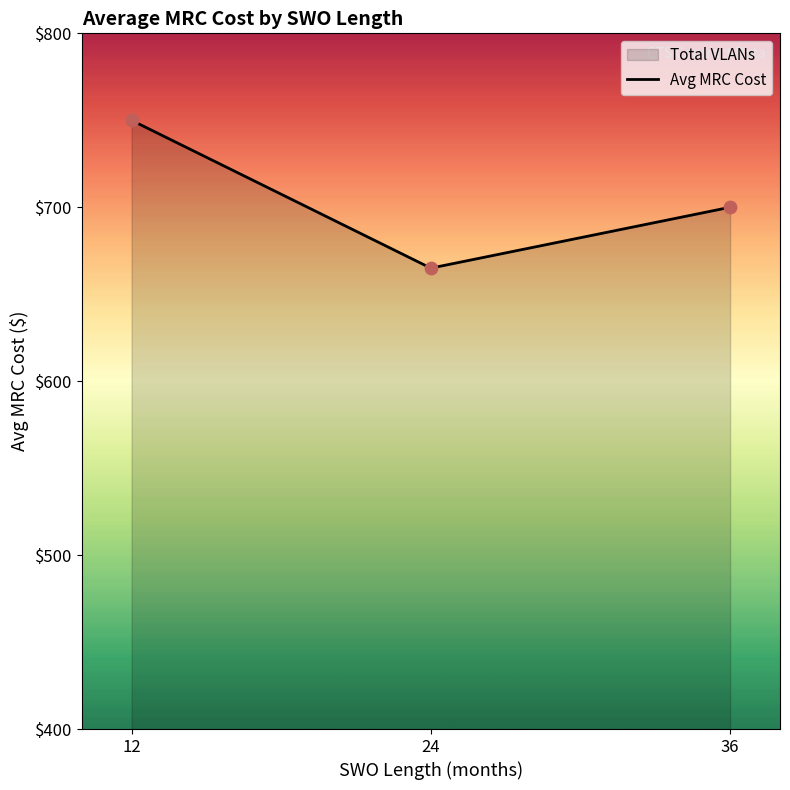

What is the change in value from 24 to 36?

+35